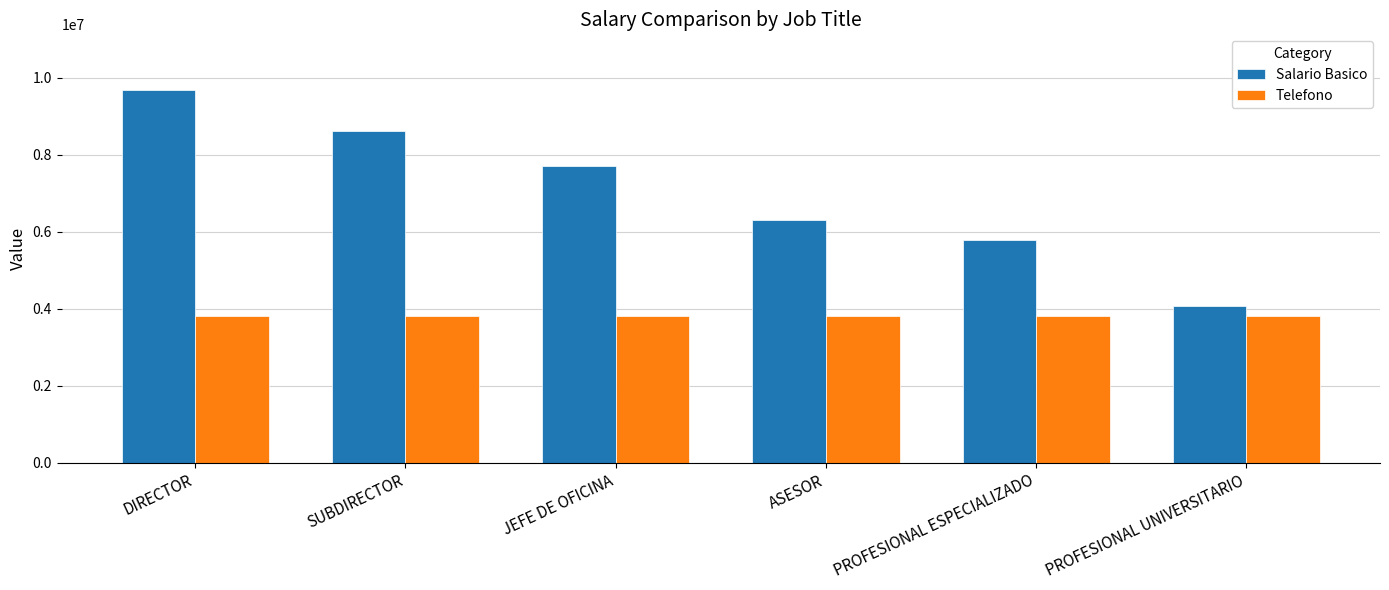

What value does the Telefono series have at ASESOR?

3822510